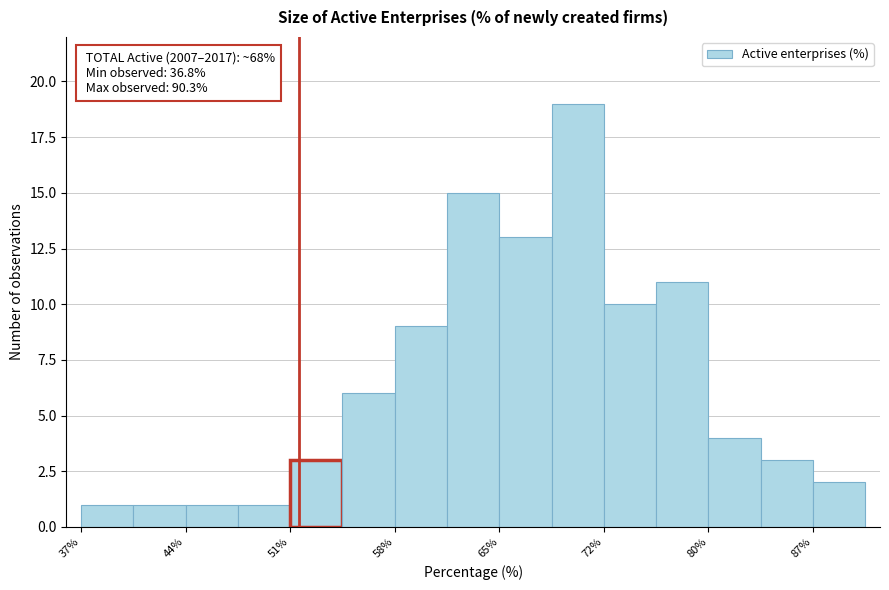

Read against the x-axis, roughly where is the centre of the tallest bar?

71